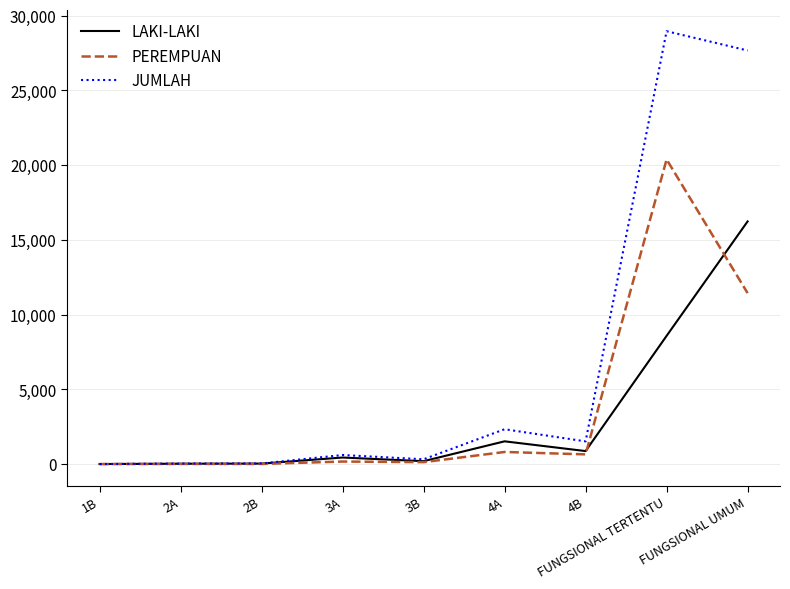

Is it true that JUMLAH equals 28960 at FUNGSIONAL TERTENTU?

True